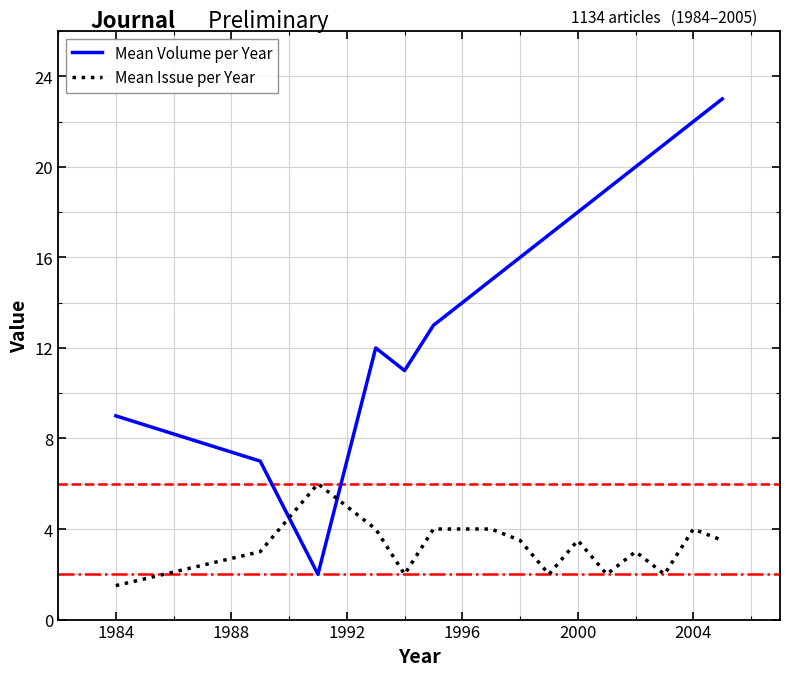

How many Mean Issue per Year values are between 2 and 4?

13